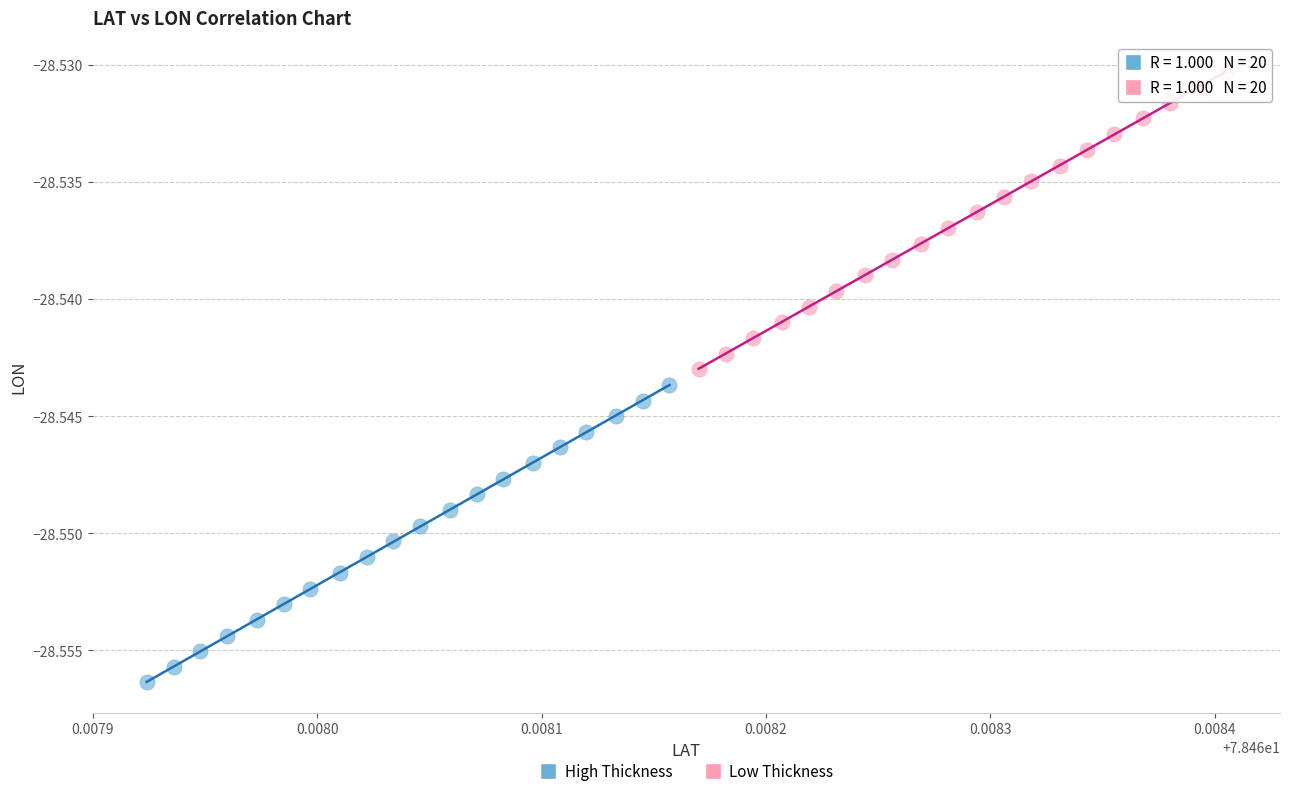

What are all the series names shown in the legend?

High Thickness, Low Thickness